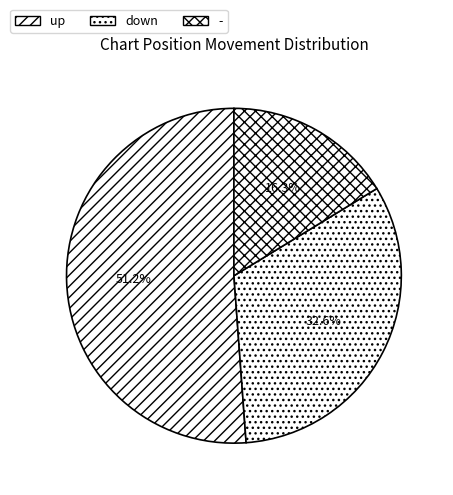

What percentage is the up slice, to the nearest percent?

51%